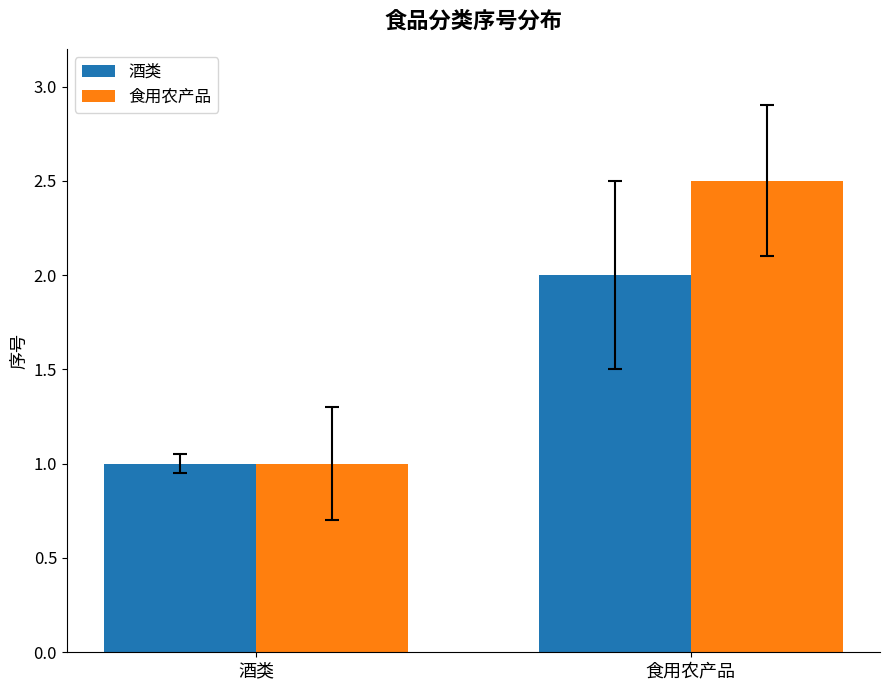

Reading left to right, what are all the values shown in this chart?

酒类: 酒类=1.0	食用农产品=2.0
食用农产品: 酒类=1.0	食用农产品=2.5